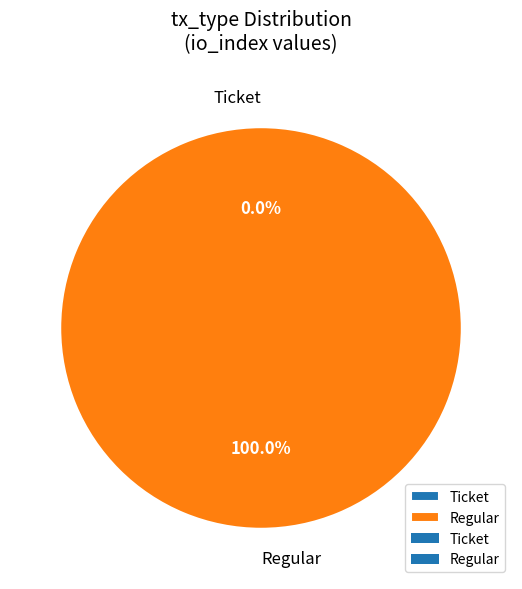

What is the smallest slice in the pie chart?

io_index